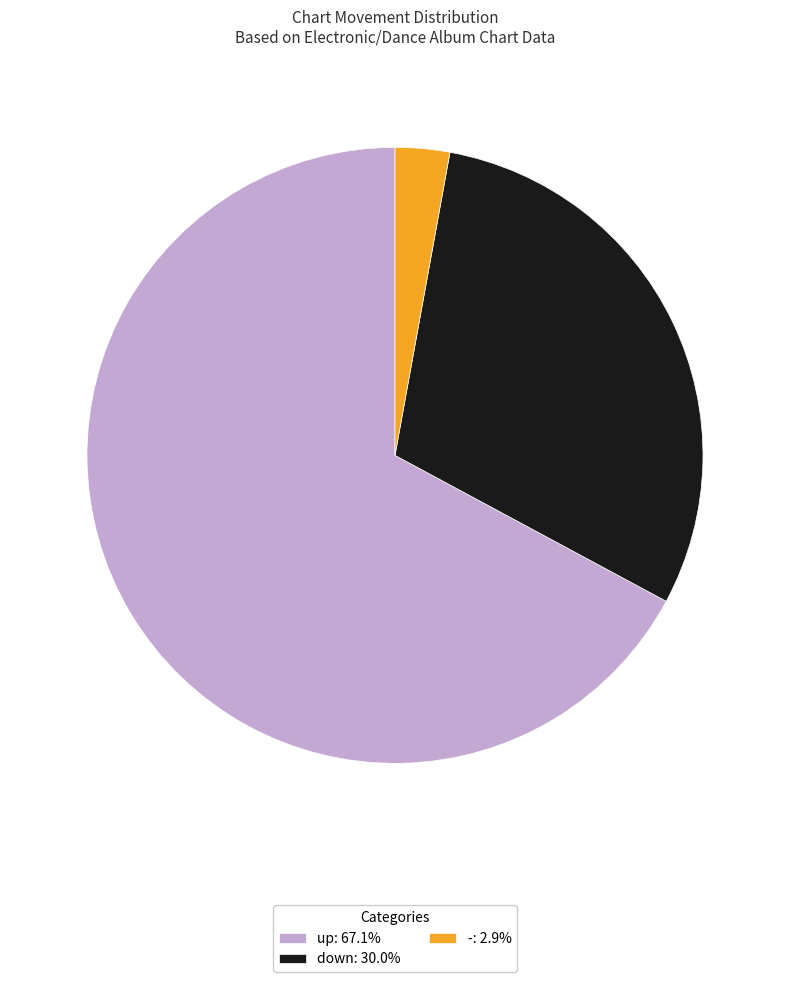

Is the sum of up and down greater than half?

Yes